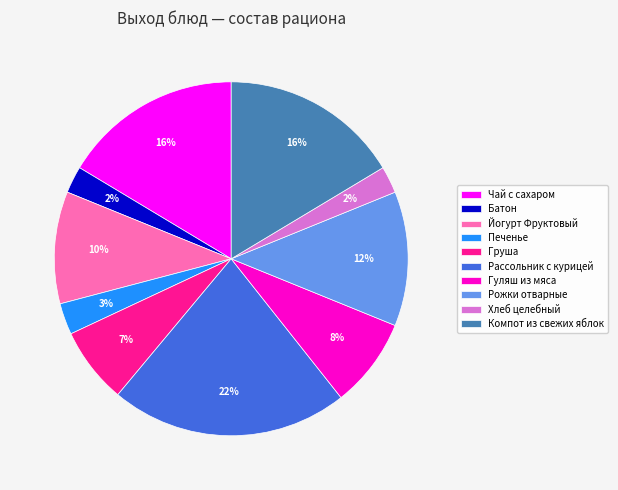

True or false: Йогурт Фруктовый accounts for 10% of the total.

True